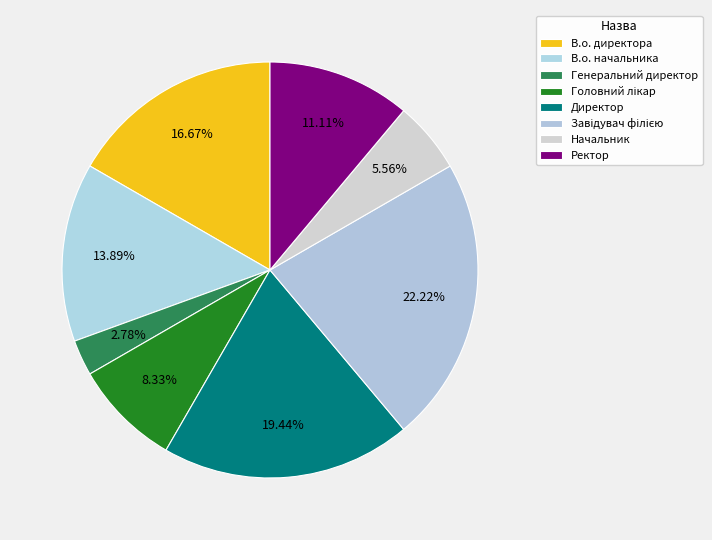

What percentage is the В.о. начальника slice, to the nearest percent?

14%